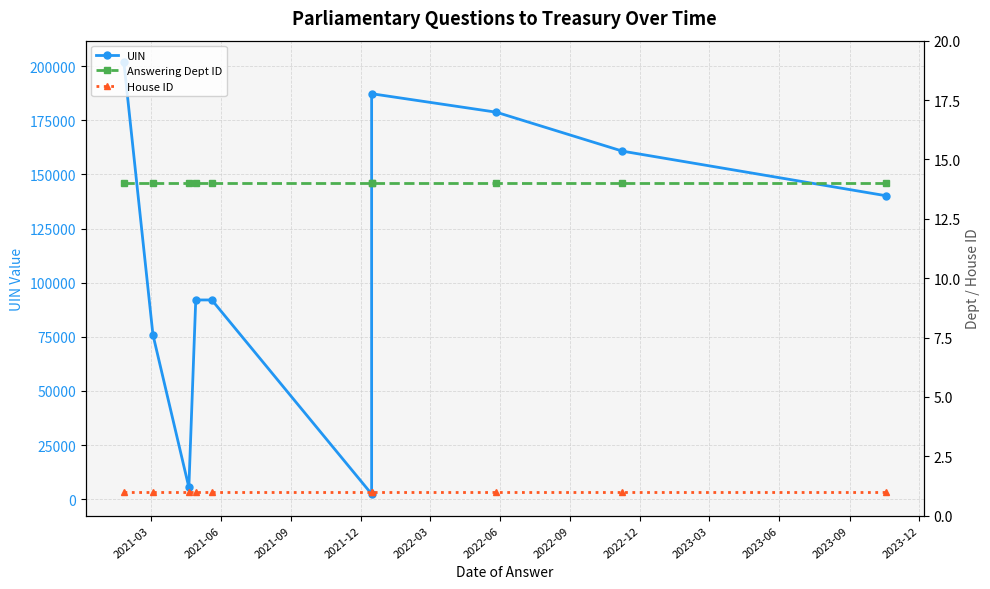

What position from the left is 2021-12?

4